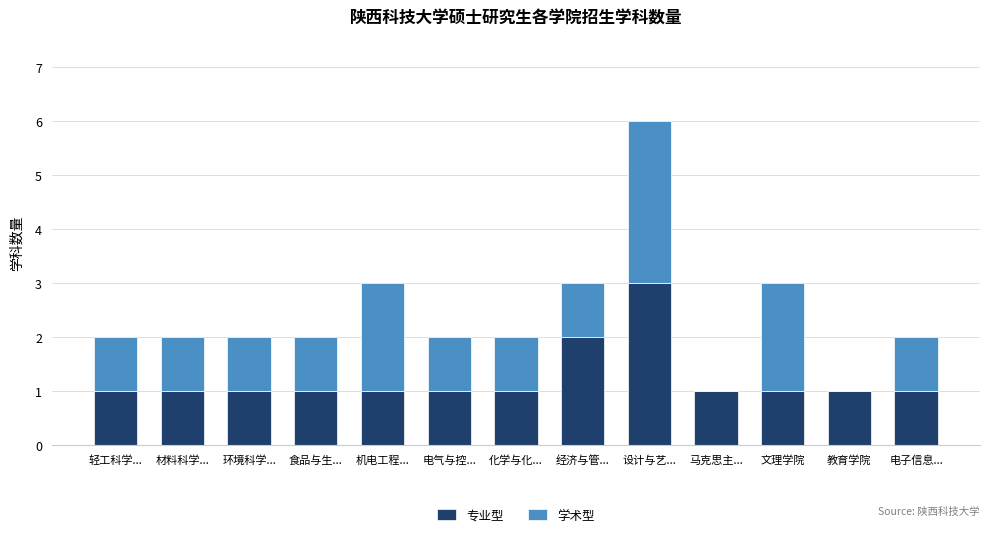

True or false: 专业型 has a value of 1 at 化学与化....

True